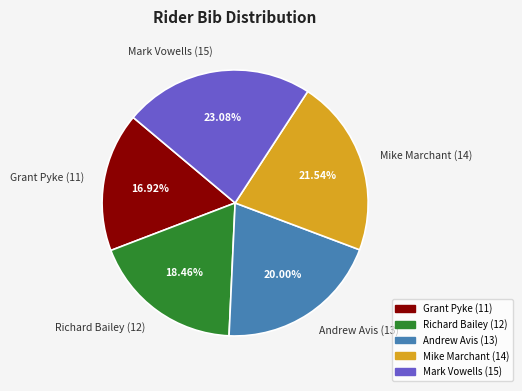

To the nearest percent, what portion does Mike Marchant (14) represent?

22%